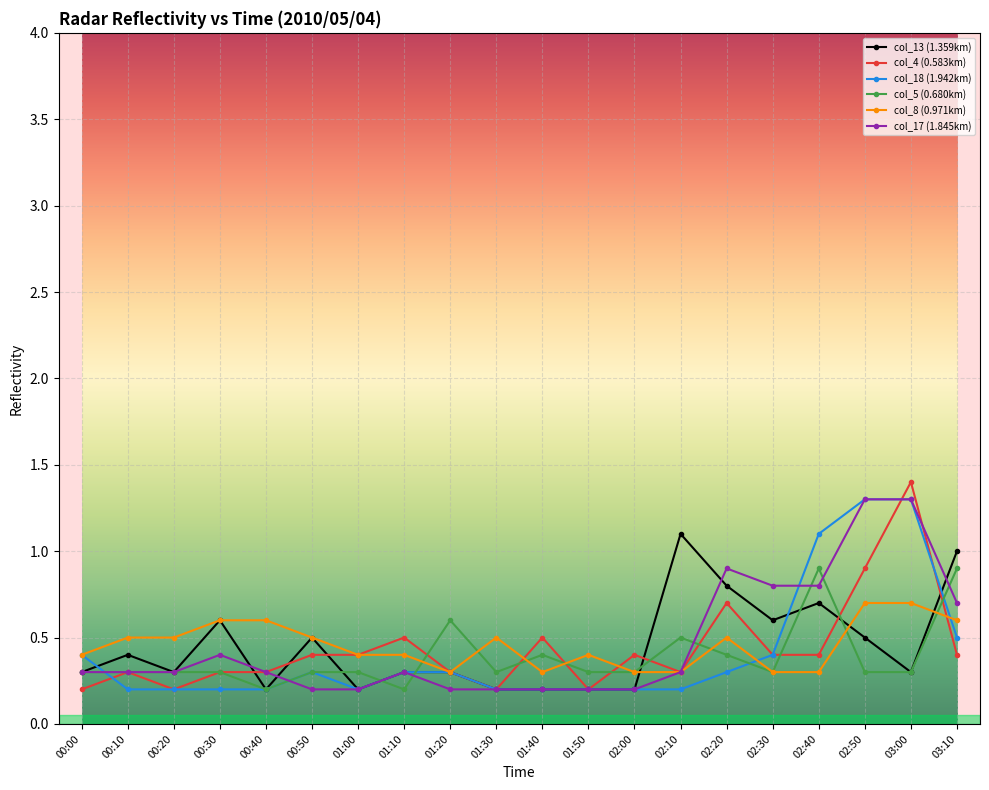

Reading left to right, list all the values displayed in this chart.

col_13 (1.359km): 00:00=0.3	00:10=0.4	00:20=0.3	00:30=0.6	00:40=0.2	00:50=0.5	01:00=0.2	01:10=0.3	01:20=0.3	01:30=0.2	01:40=0.2	01:50=0.2	02:00=0.2	02:10=1.1	02:20=0.8	02:30=0.6	02:40=0.7	02:50=0.5	03:00=0.3	03:10=1.0
col_4 (0.583km): 00:00=0.2	00:10=0.3	00:20=0.2	00:30=0.3	00:40=0.3	00:50=0.4	01:00=0.4	01:10=0.5	01:20=0.3	01:30=0.2	01:40=0.5	01:50=0.2	02:00=0.4	02:10=0.3	02:20=0.7	02:30=0.4	02:40=0.4	02:50=0.9	03:00=1.4	03:10=0.4
col_18 (1.942km): 00:00=0.4	00:10=0.2	00:20=0.2	00:30=0.2	00:40=0.2	00:50=0.3	01:00=0.2	01:10=0.3	01:20=0.3	01:30=0.2	01:40=0.2	01:50=0.2	02:00=0.2	02:10=0.2	02:20=0.3	02:30=0.4	02:40=1.1	02:50=1.3	03:00=1.3	03:10=0.5
col_5 (0.680km): 00:00=0.3	00:10=0.3	00:20=0.3	00:30=0.3	00:40=0.2	00:50=0.3	01:00=0.3	01:10=0.2	01:20=0.6	01:30=0.3	01:40=0.4	01:50=0.3	02:00=0.3	02:10=0.5	02:20=0.4	02:30=0.3	02:40=0.9	02:50=0.3	03:00=0.3	03:10=0.9
col_8 (0.971km): 00:00=0.4	00:10=0.5	00:20=0.5	00:30=0.6	00:40=0.6	00:50=0.5	01:00=0.4	01:10=0.4	01:20=0.3	01:30=0.5	01:40=0.3	01:50=0.4	02:00=0.3	02:10=0.3	02:20=0.5	02:30=0.3	02:40=0.3	02:50=0.7	03:00=0.7	03:10=0.6
col_17 (1.845km): 00:00=0.3	00:10=0.3	00:20=0.3	00:30=0.4	00:40=0.3	00:50=0.2	01:00=0.2	01:10=0.3	01:20=0.2	01:30=0.2	01:40=0.2	01:50=0.2	02:00=0.2	02:10=0.3	02:20=0.9	02:30=0.8	02:40=0.8	02:50=1.3	03:00=1.3	03:10=0.7